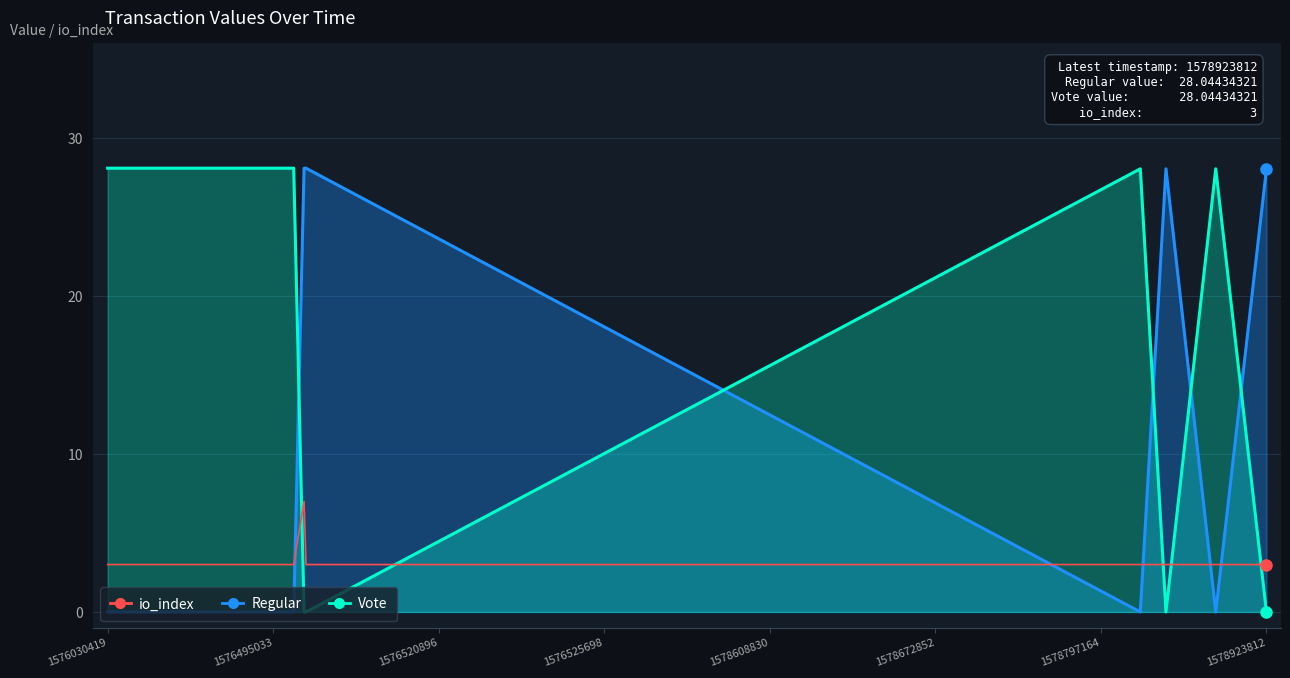

Which series has the largest range (max minus min)?

Regular